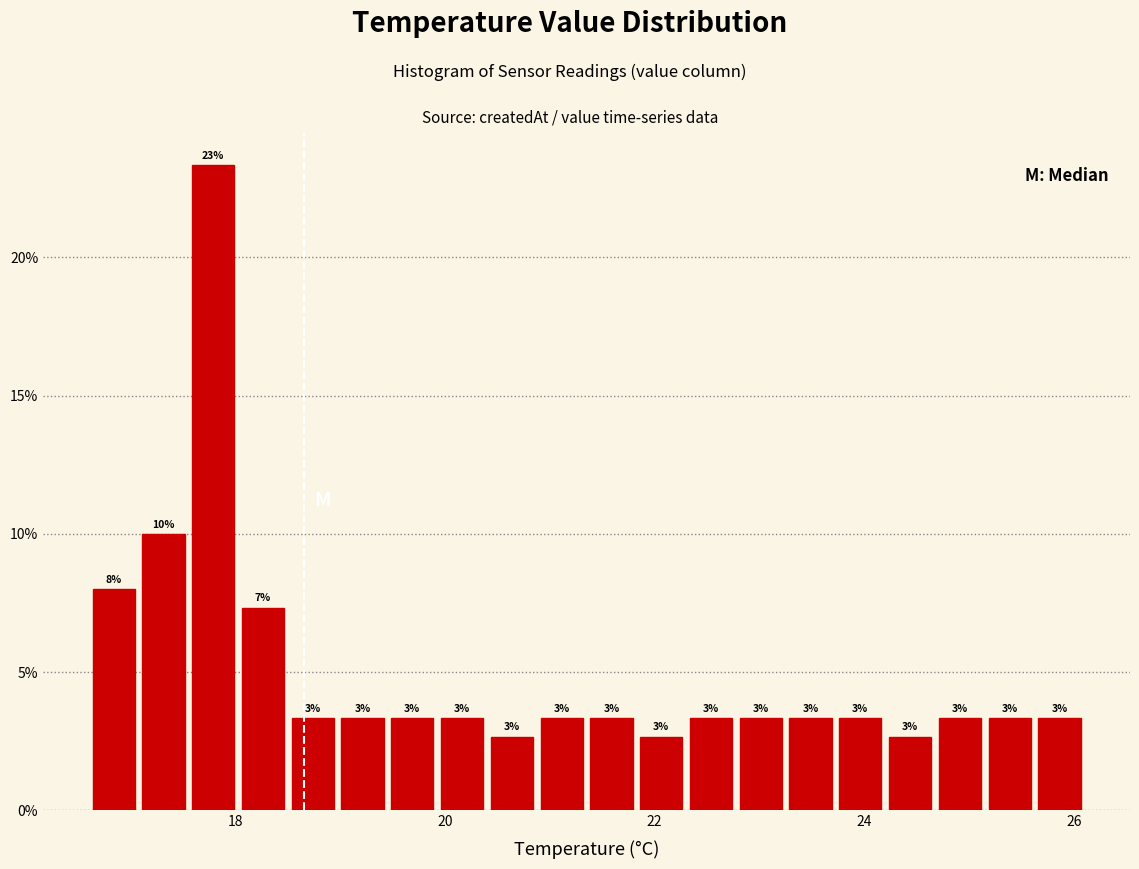

Read against the x-axis, roughly where is the centre of the tallest bar?

17.8